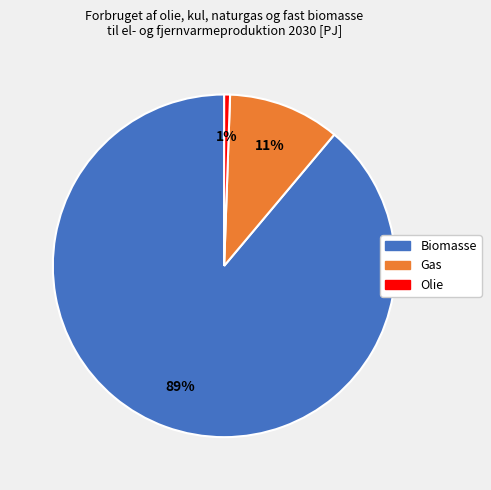

To the nearest percent, what is the average slice percentage?

33%